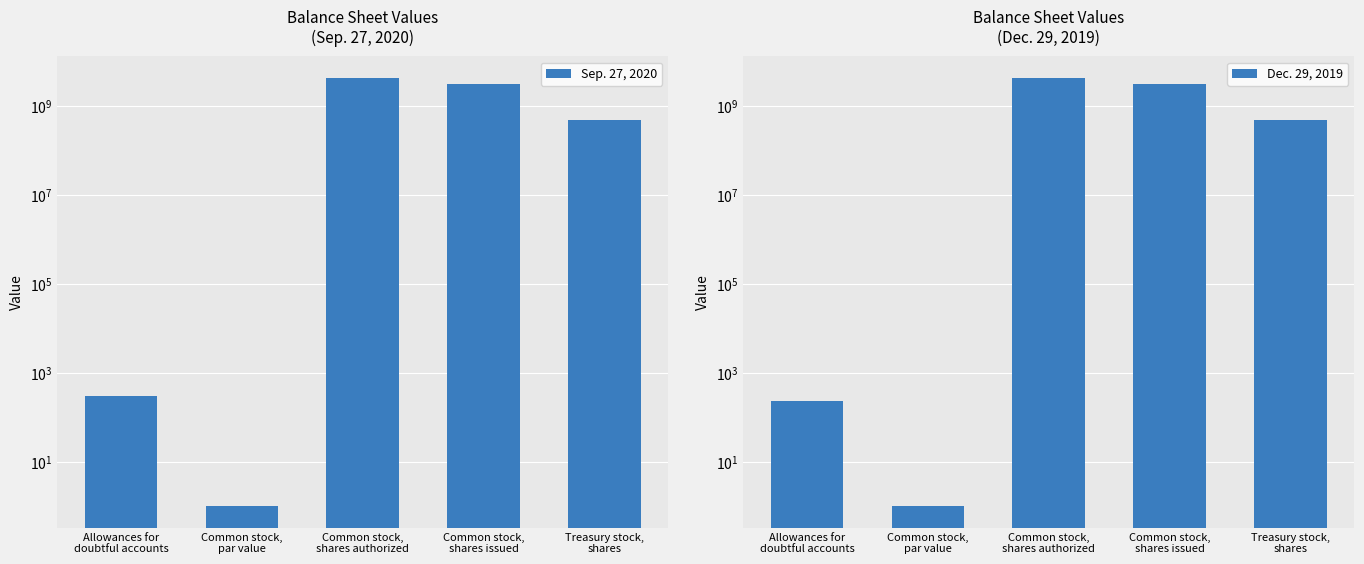

What is the total value across all series at Common stock,
shares authorized?

8640000000